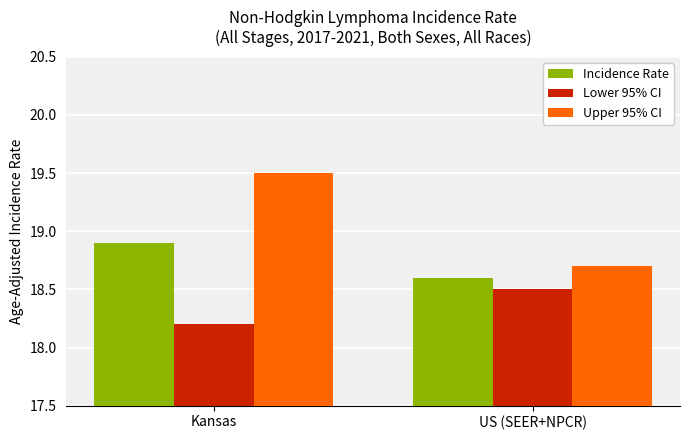

Between Kansas and US (SEER+NPCR), which series saw the biggest shift?

Upper 95% CI